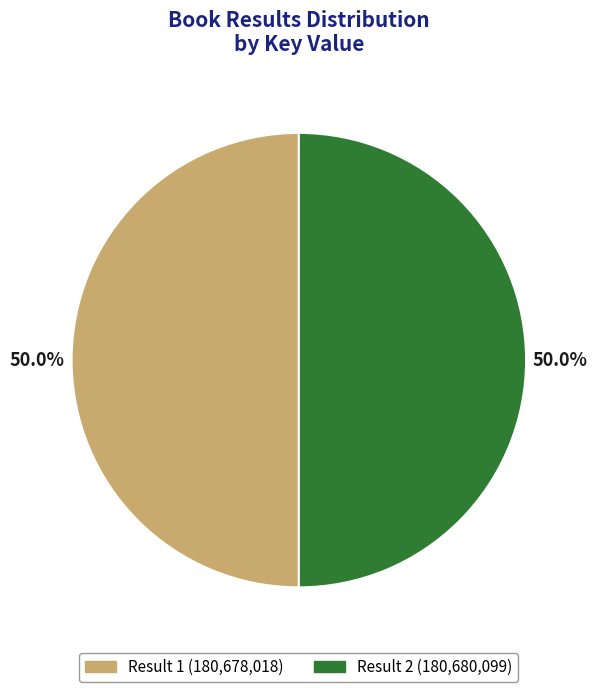

Combined, do Result 1 (180,678,018) and Result 2 (180,680,099) account for over 50%?

Yes